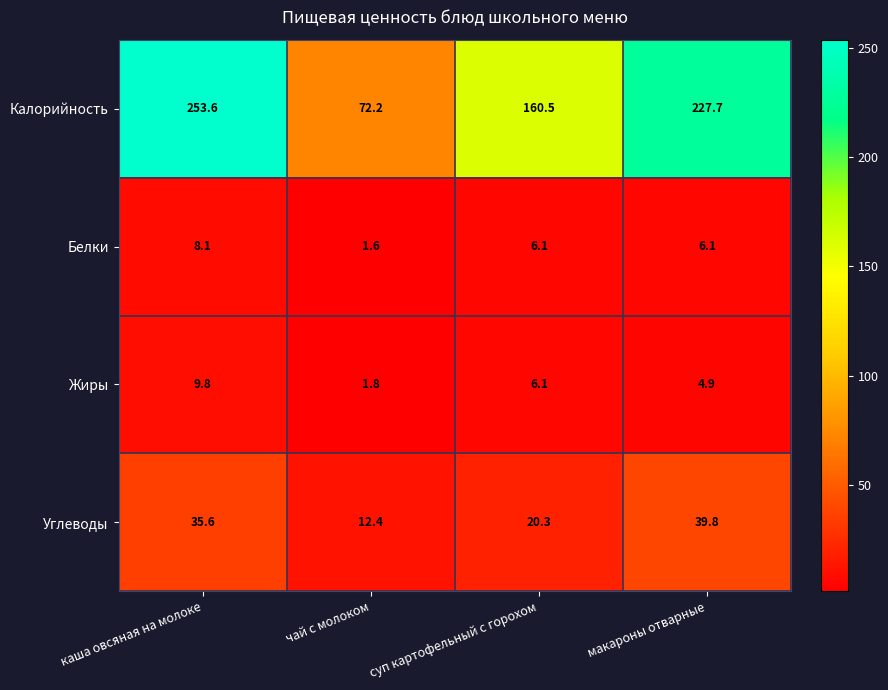

What is the difference between the second highest and minimum values in the Углеводы series?

23.2